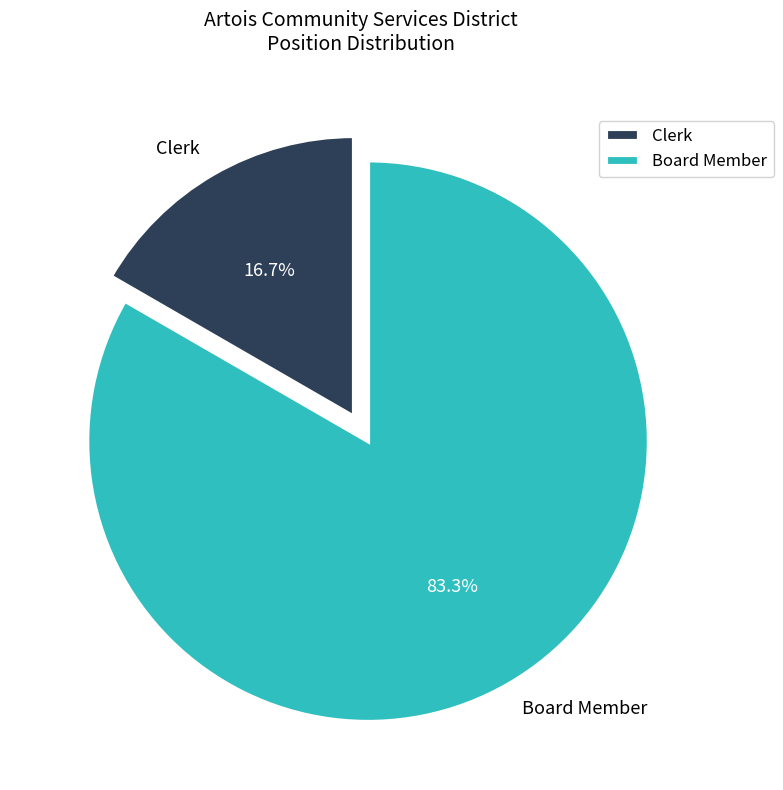

How many segments does this pie chart have?

2